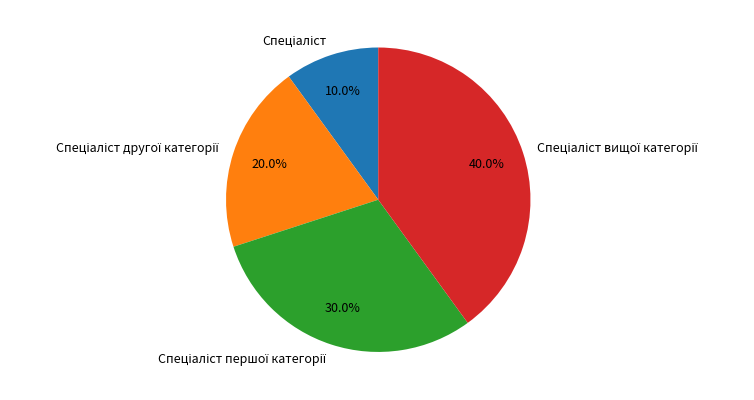

How many segments does this pie chart have?

4